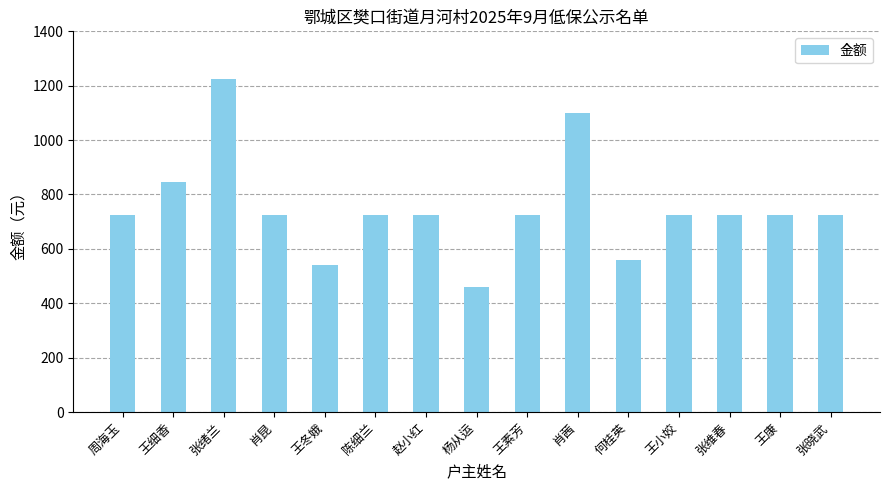

Does the chart contain any negative values?

No